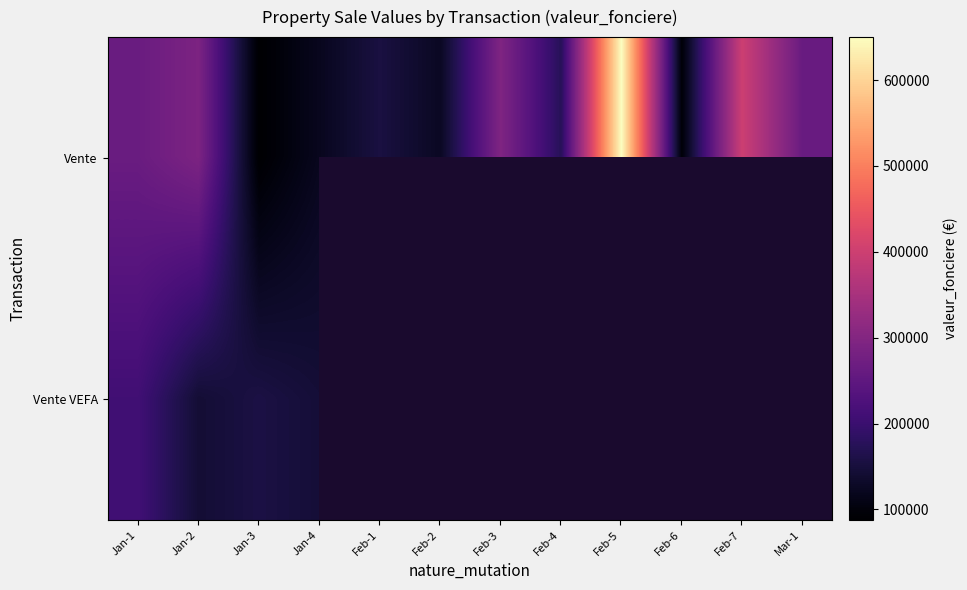

Count the number of data series in this chart.

2